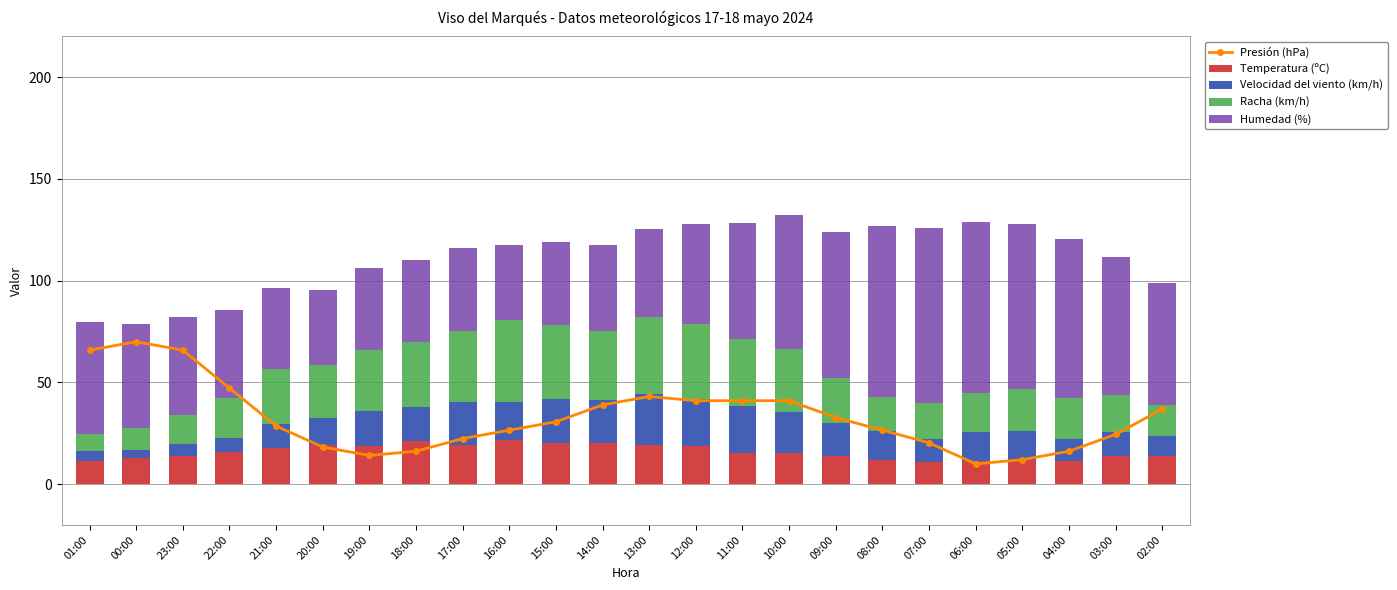

What is the approximate value of Temperatura (ºC) at 02:00?

13.9